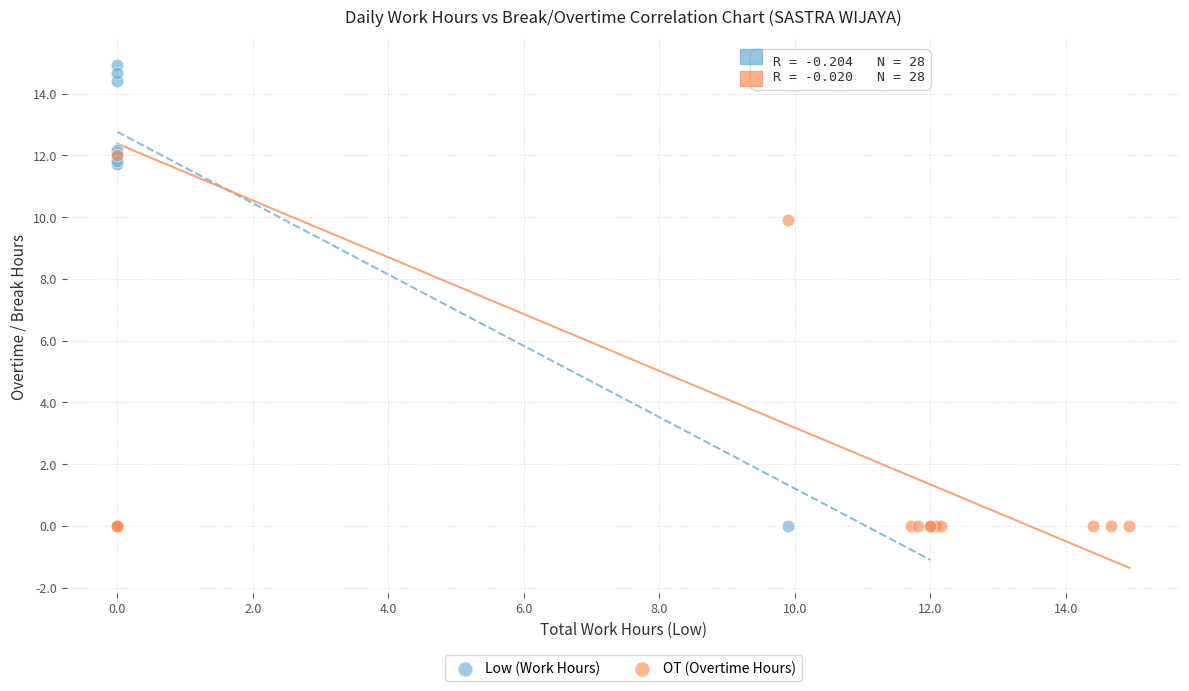

Which series has the widest spread of Y values?

Low (Work Hours)